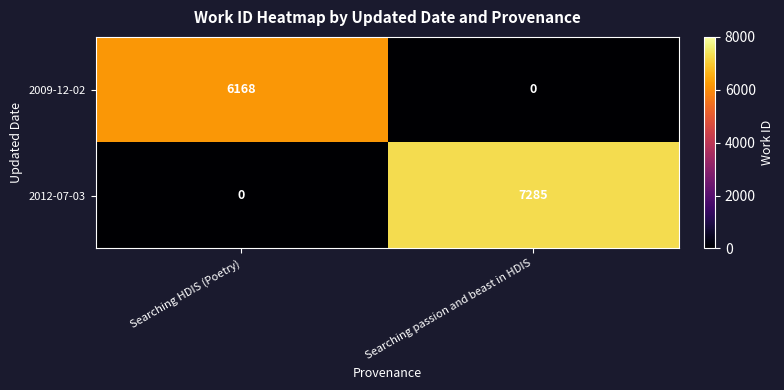

At Searching passion and beast in HDIS, list the series in order from smallest to largest.

2009-12-02, 2012-07-03